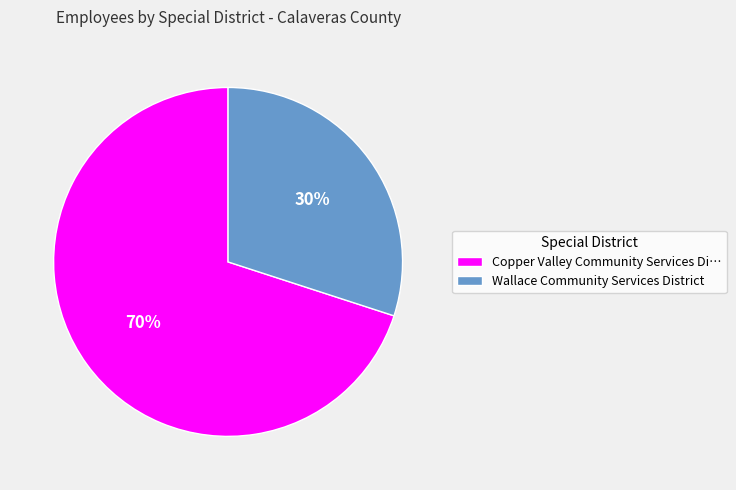

Is the sum of Wallace Community Services District and Copper Valley Community Services Di… greater than half?

Yes